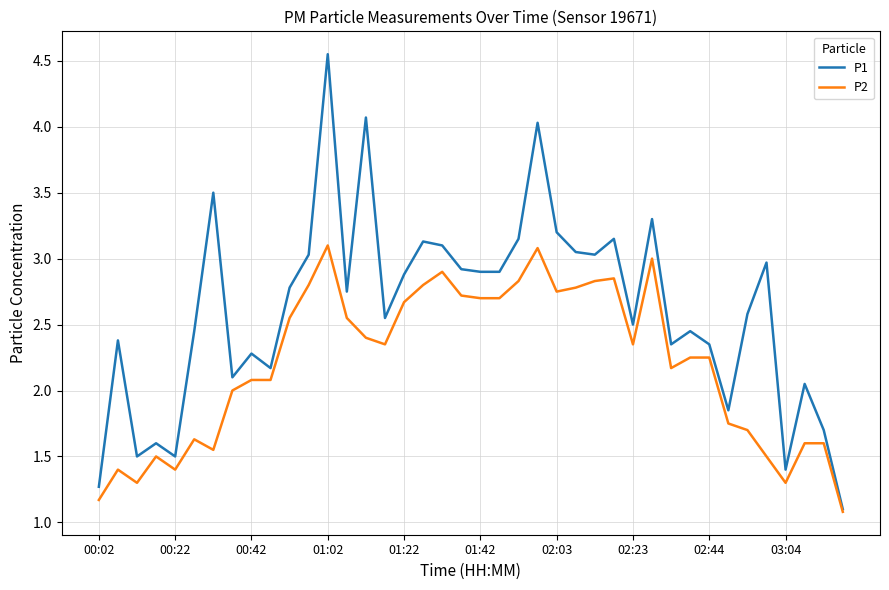

List the series in order of their peak value, lowest first.

P2, P1